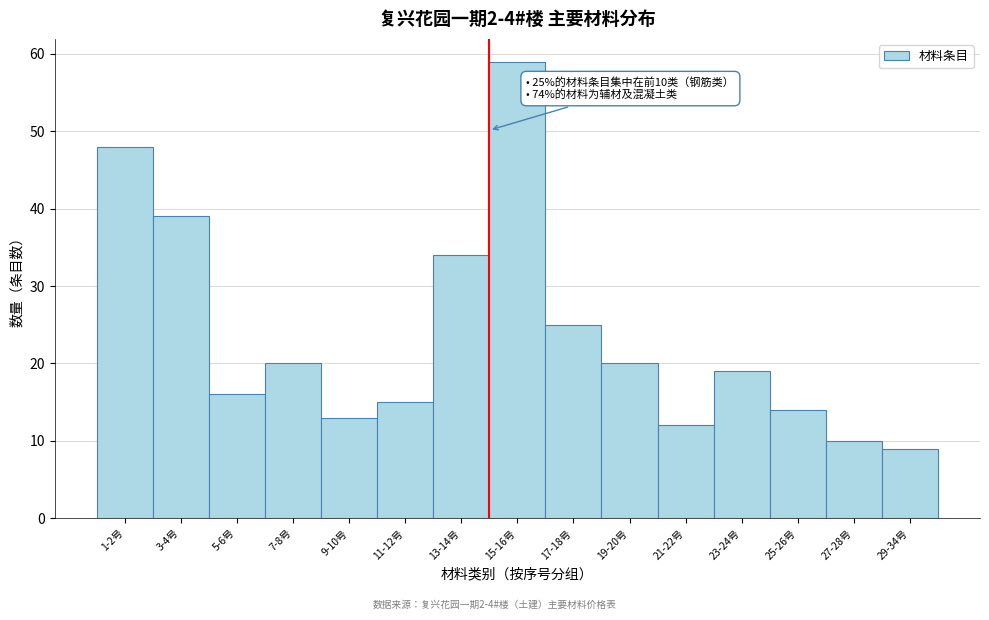

Reading left to right, what are all the values shown in this chart?

48	39	16	20	13	15	34	59	25	20	12	19	14	10	9